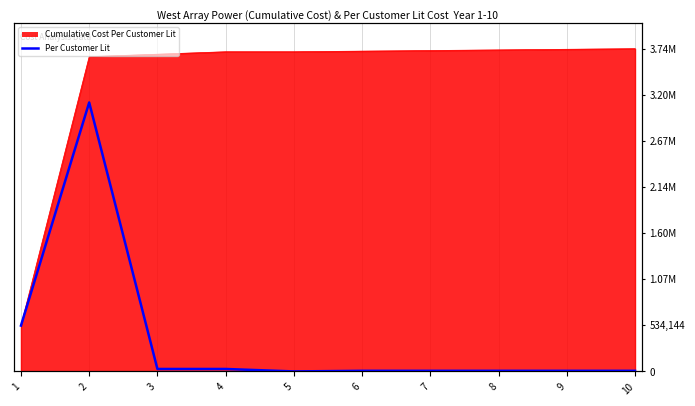

Reading left to right, list all the values displayed in this chart.

530923	3115630	28448	28448	0	7112	7112	7112	7112	7112